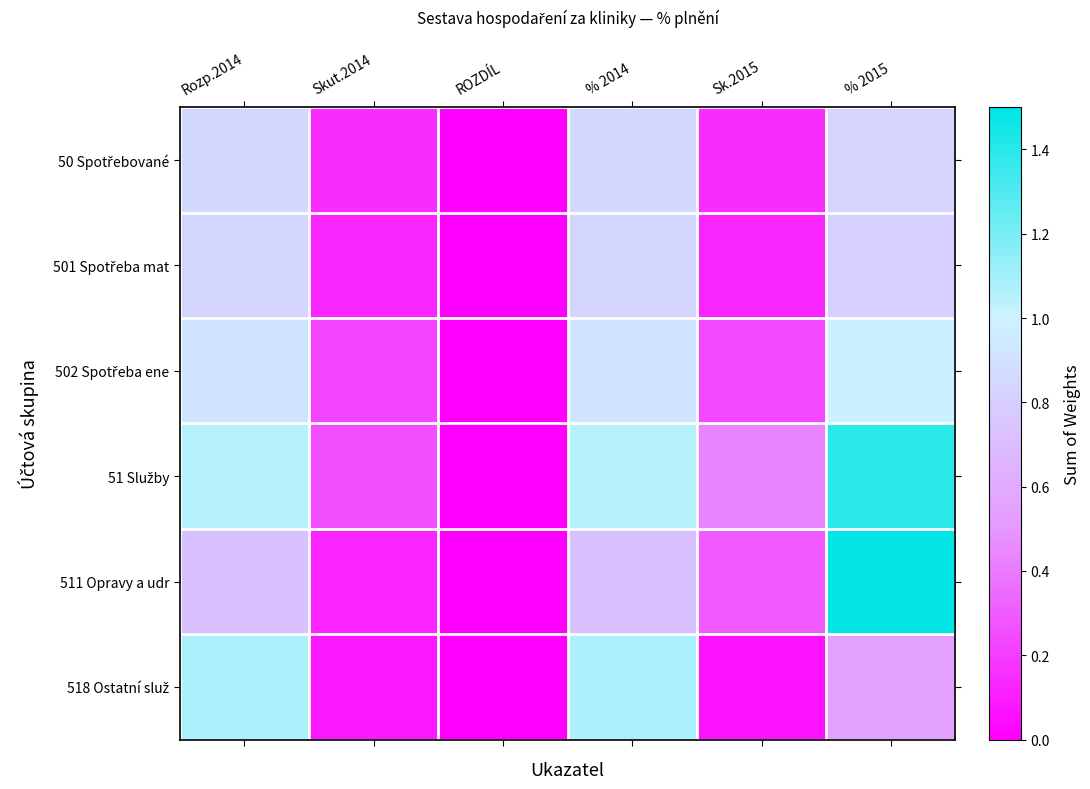

At how many categories does at least one series exceed 1?

3